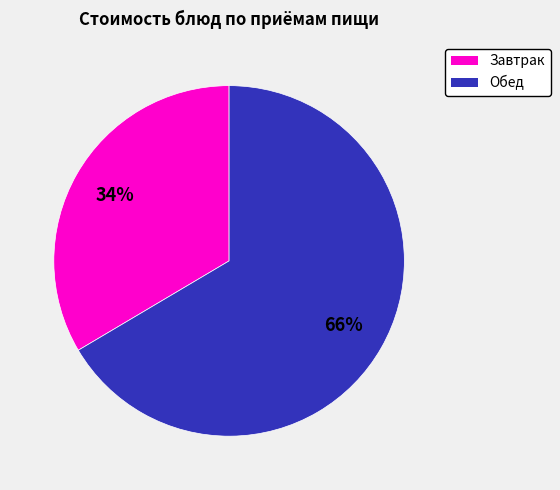

Is there any slice that represents more than half of the pie?

Yes